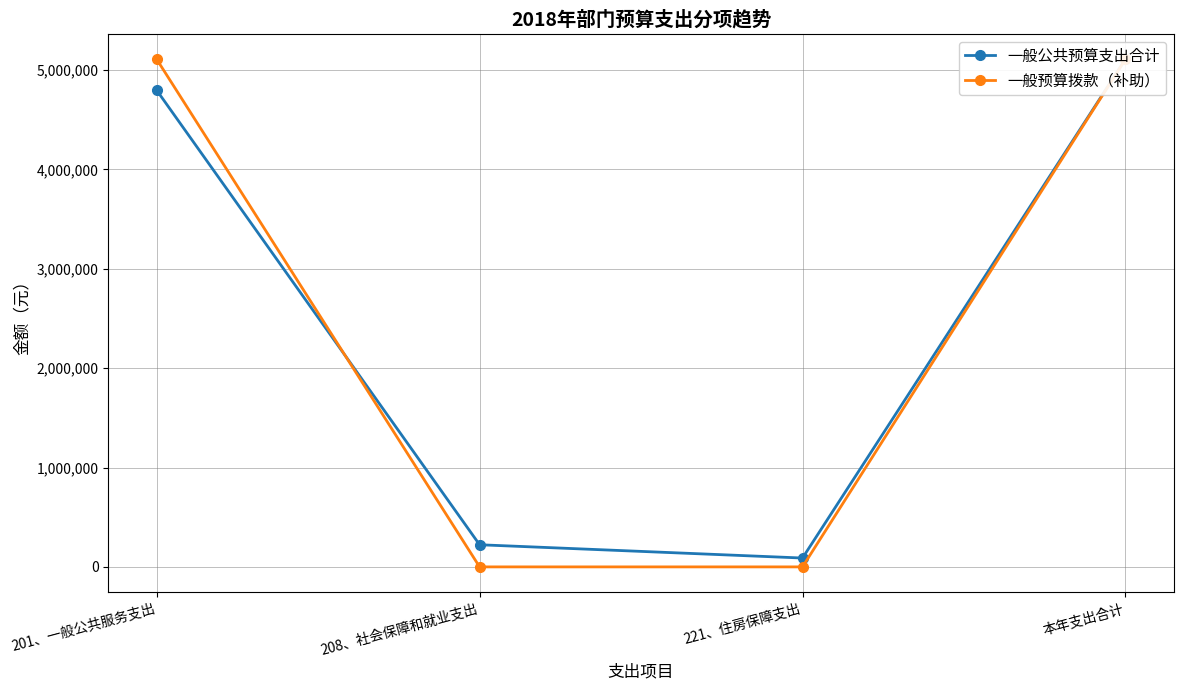

True or false: 一般公共预算支出合计 and 一般预算拨款（补助） cross at least once.

True